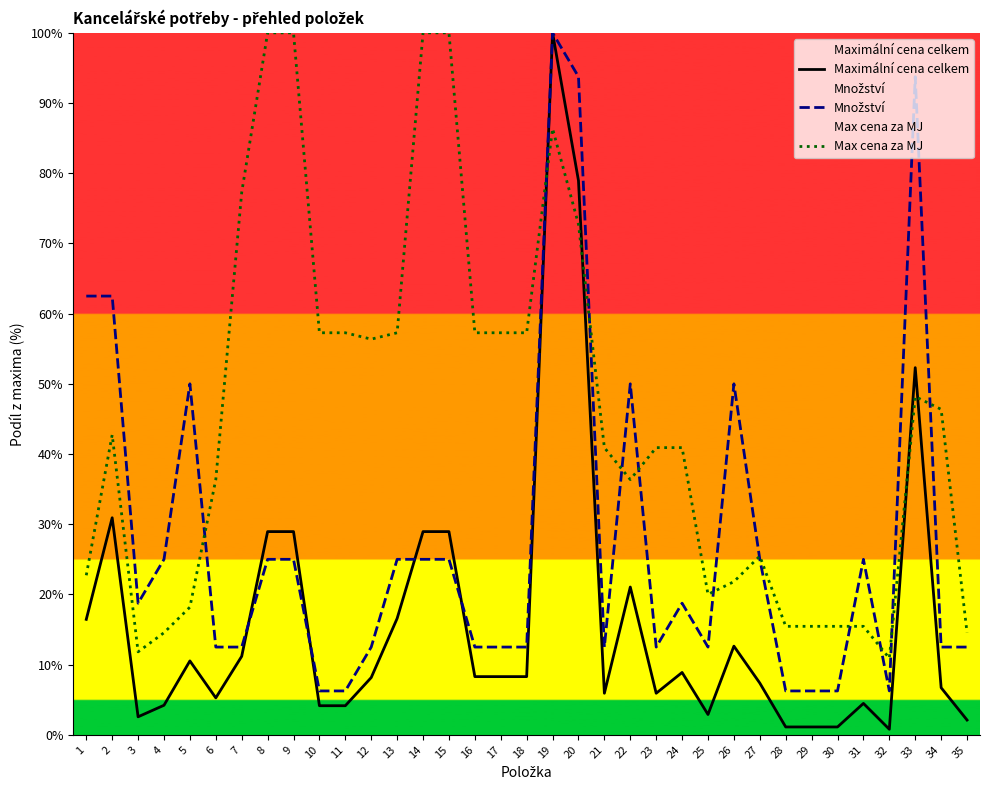

Is this an area chart (filled region under the line)?

No